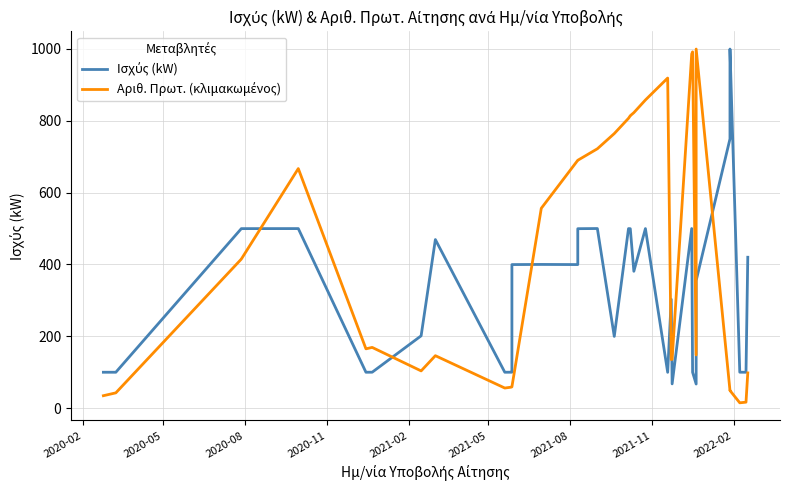

What are all the series names shown in the legend?

Ισχύς (kW), Αριθ. Πρωτ. (κλιμακωμένος)